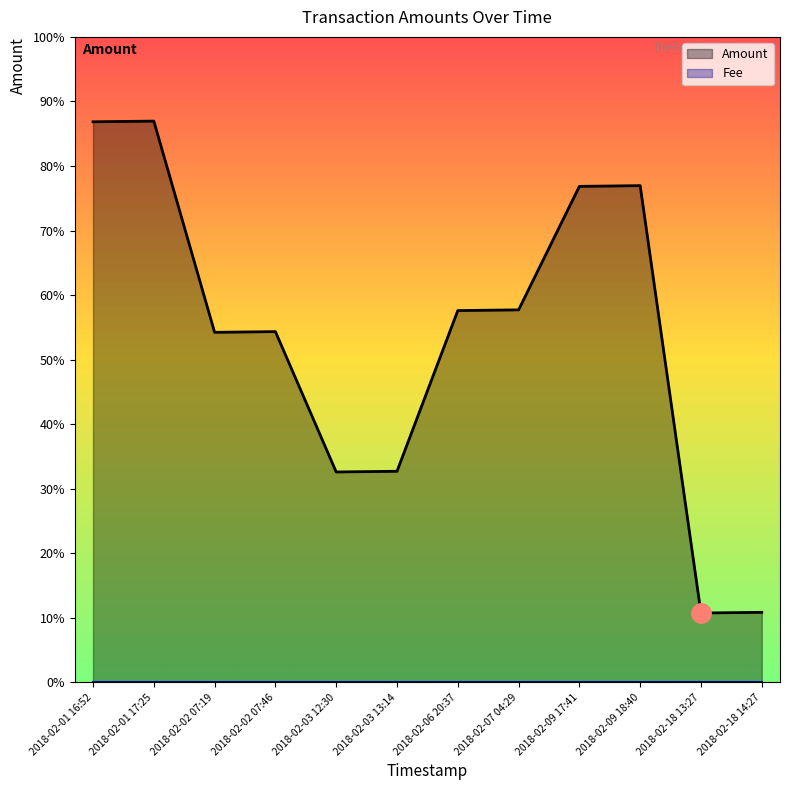

What are all the series names shown in the legend?

Amount, Fee